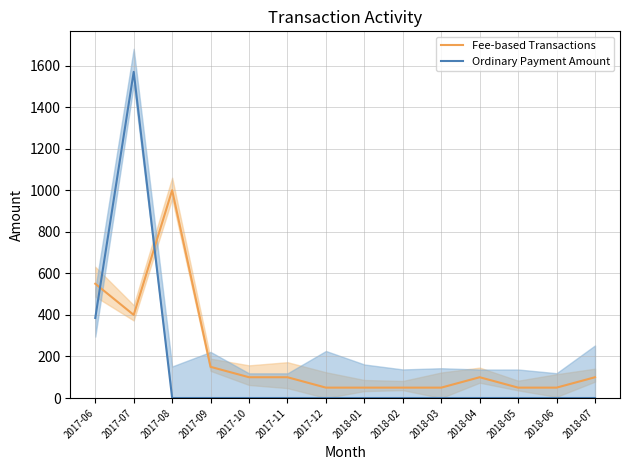

List the series in order of their peak value, lowest first.

Fee-based Transactions, Ordinary Payment Amount